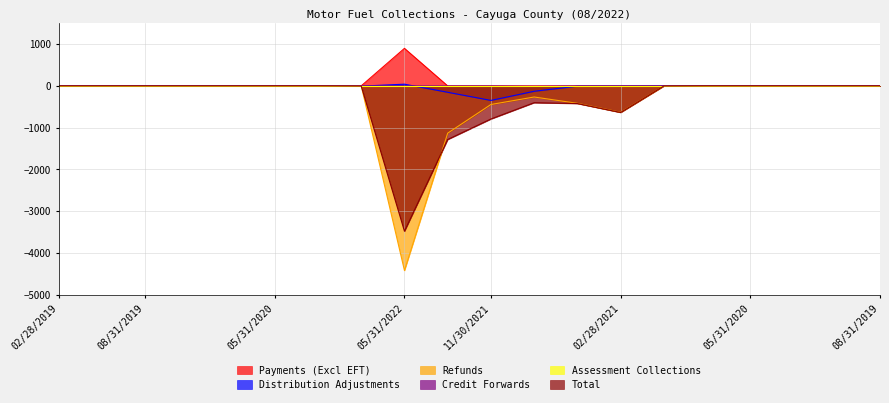

What is the label of the 15th point from the right?

05/31/2020